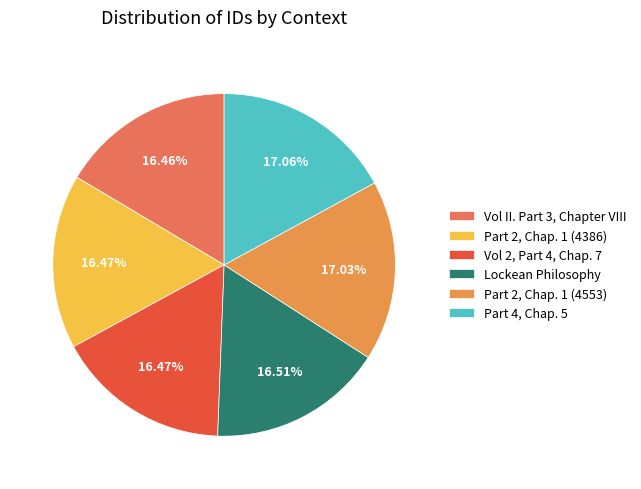

True or false: Vol II. Part 3, Chapter VIII accounts for 24% of the total.

False